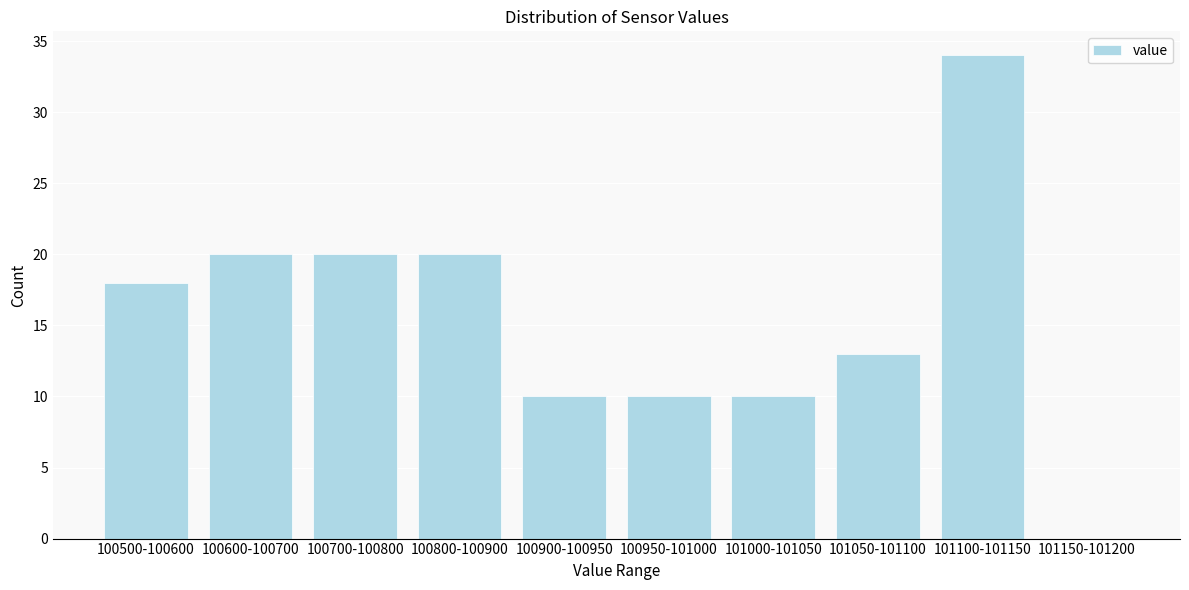

Reading left to right, list all the values displayed in this chart.

100500-100600=18	100600-100700=20	100700-100800=20	100800-100900=20	100900-100950=10	100950-101000=10	101000-101050=10	101050-101100=13	101100-101150=34	101150-101200=0